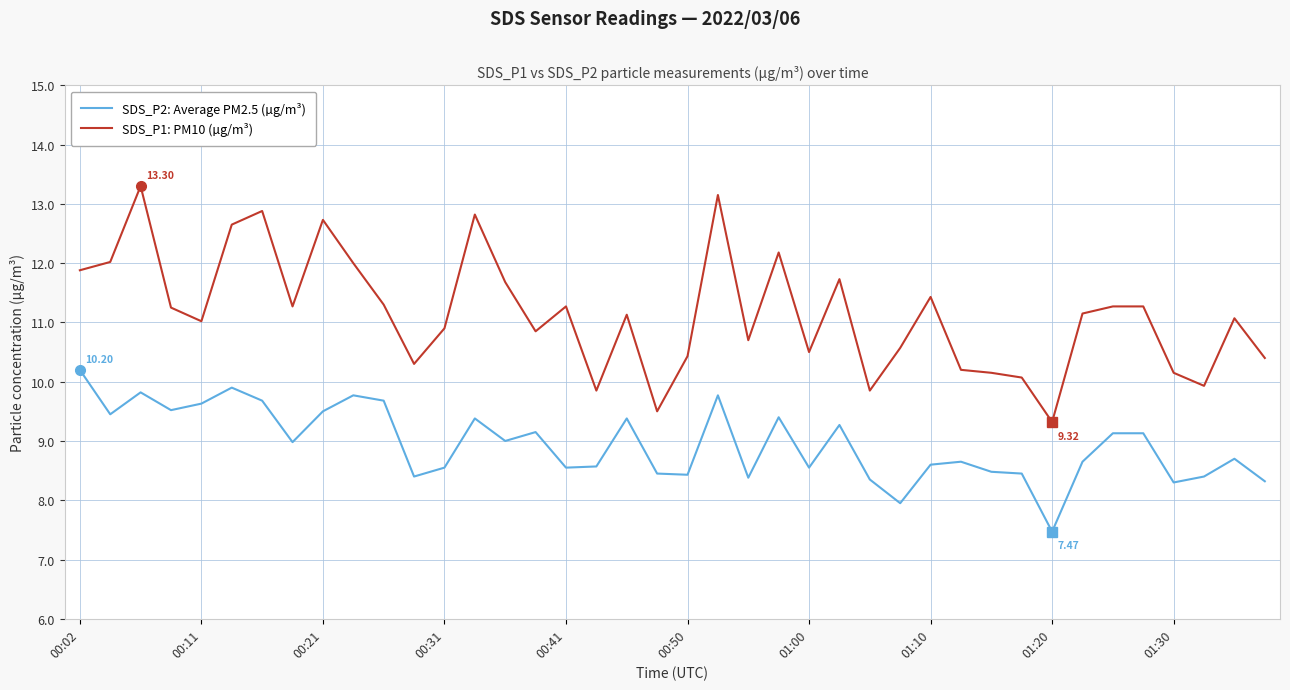

True or false: SDS_P2: Average PM2.5 (µg/m³) and SDS_P1: PM10 (µg/m³) cross at least once.

False